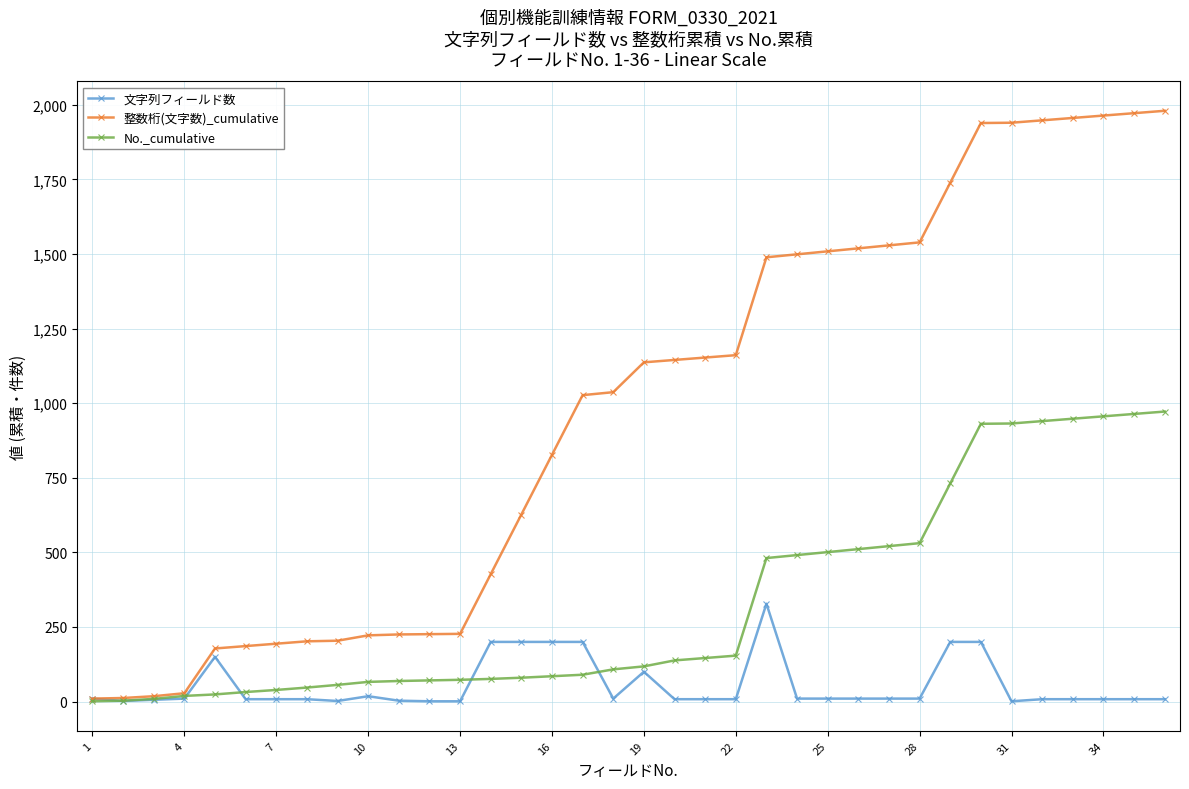

How many distinct data groups are displayed?

3